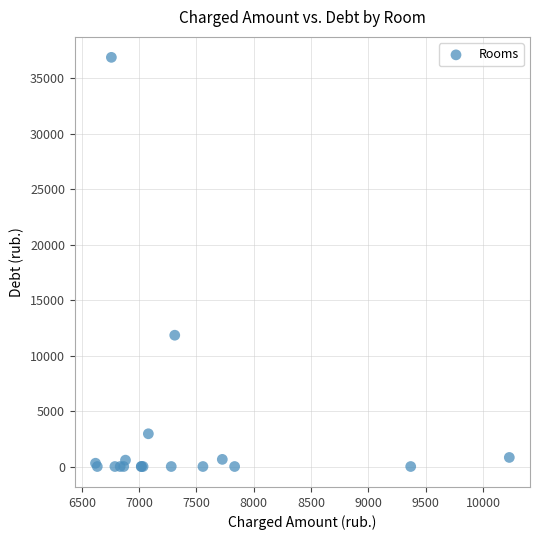

What Y value in the scatter plot is closest to 18436?

11831.7